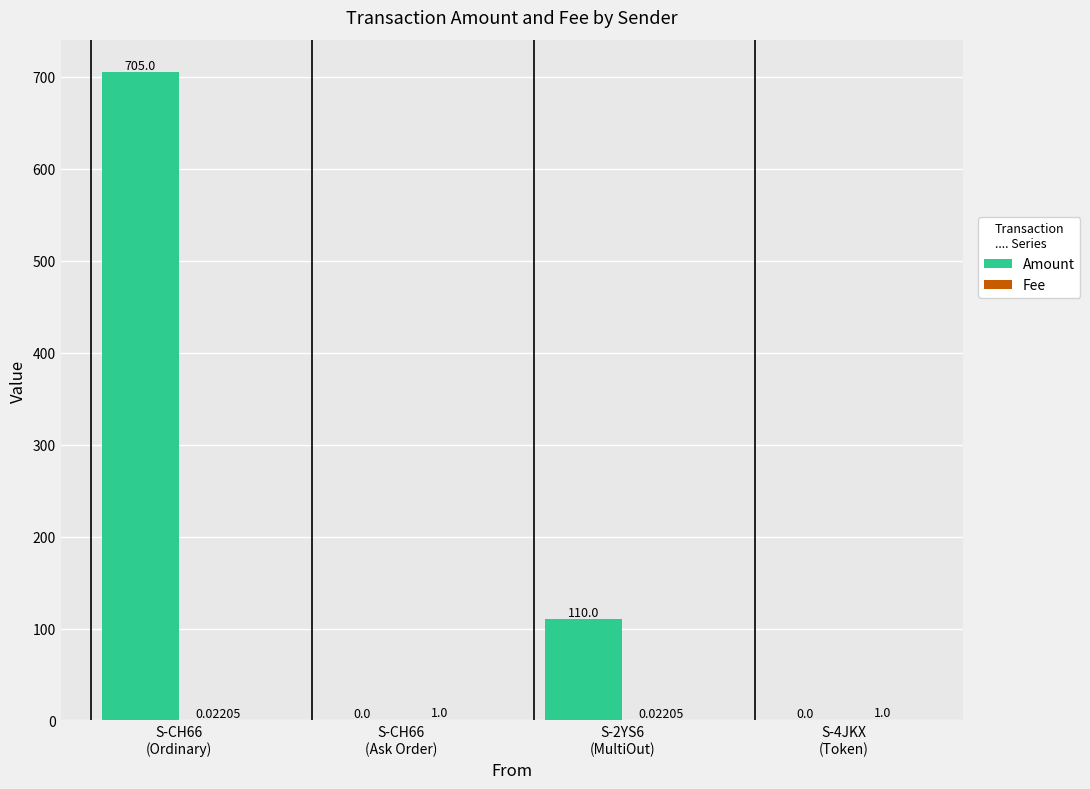

How many groups of bars are there?

4